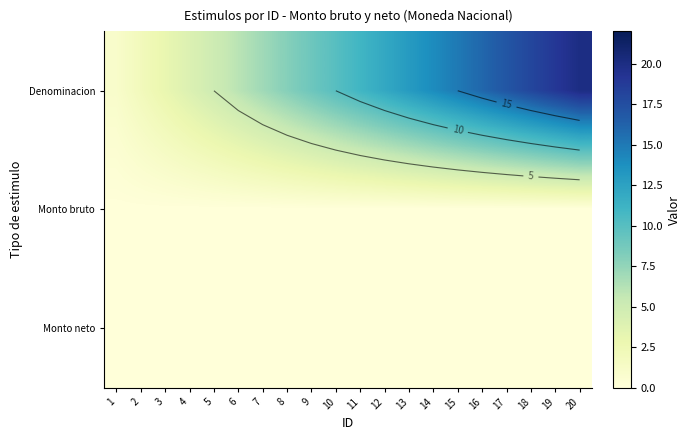

What is the difference between the highest and lowest values at 12?

12